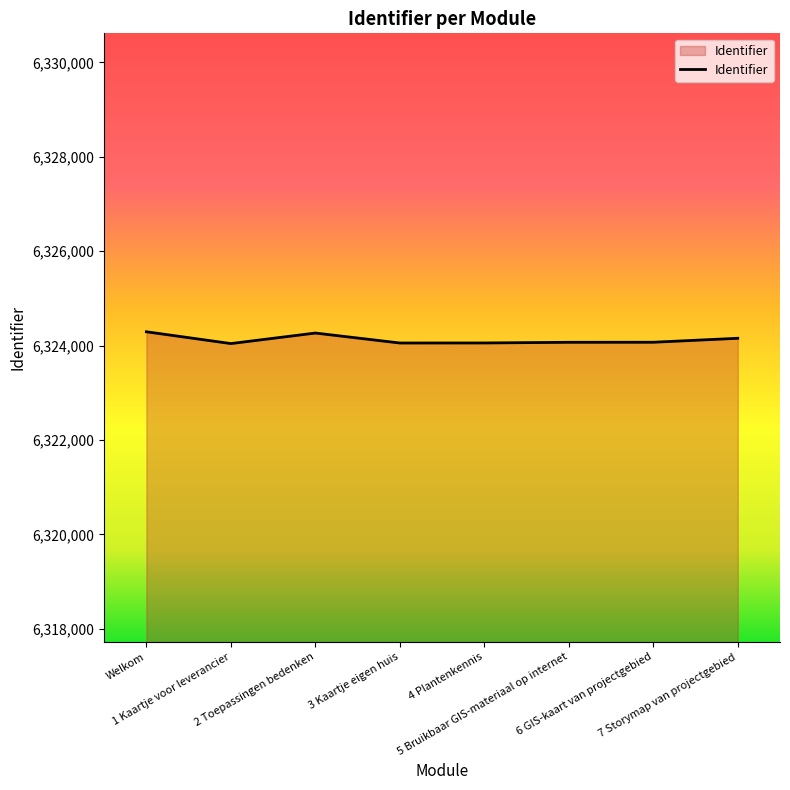

What is the difference between the maximum and second lowest values?

238